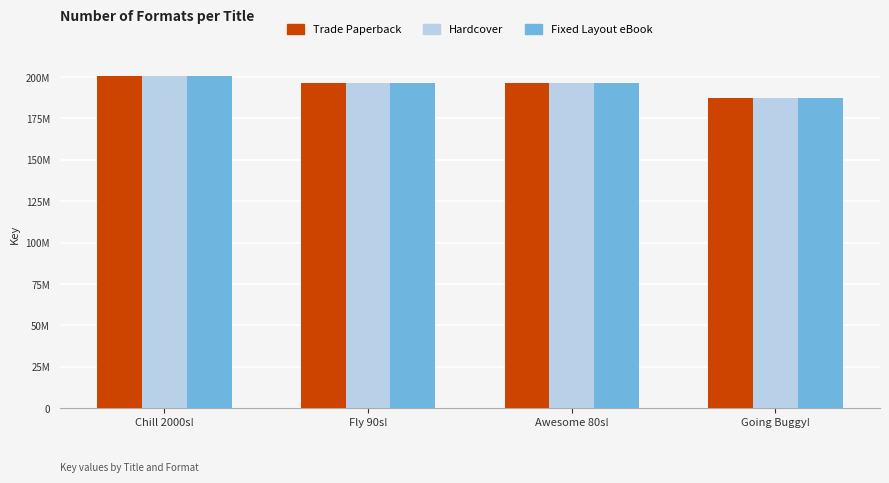

Does the chart contain stacked bars?

No